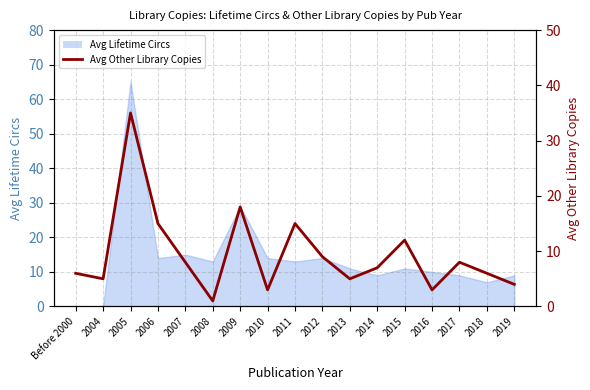

Which category has the highest value across all series?

2005